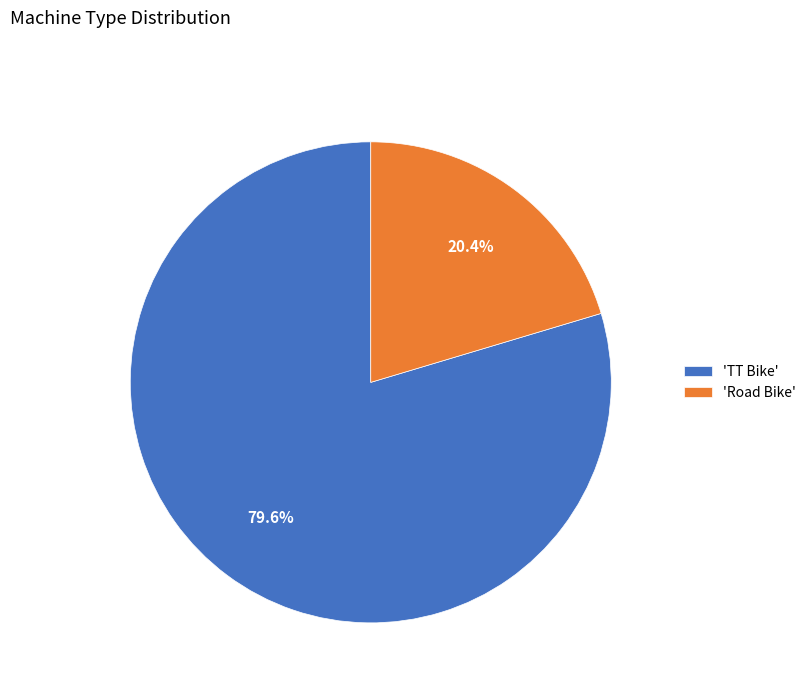

To the nearest percent, what is the average slice percentage?

50%